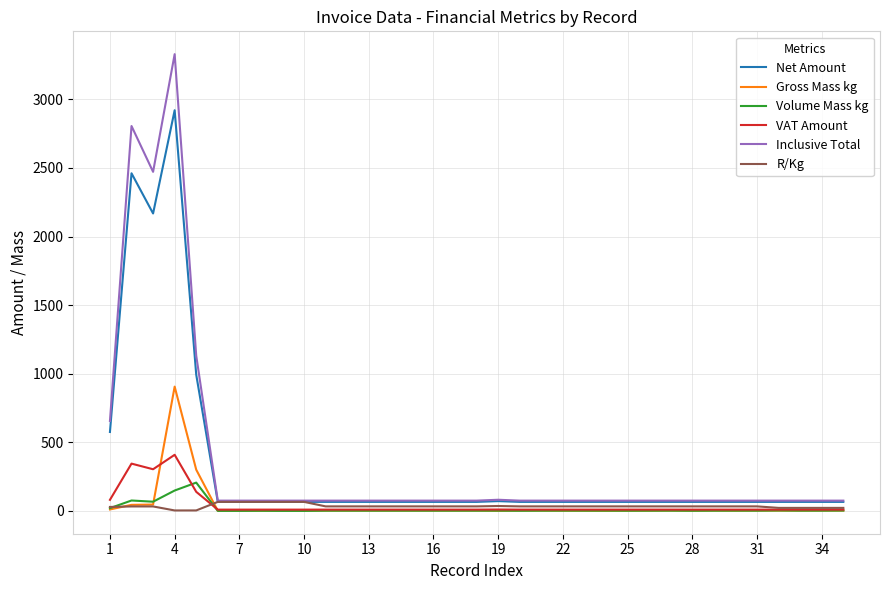

True or false: Net Amount has more than 0 interior local peaks.

True